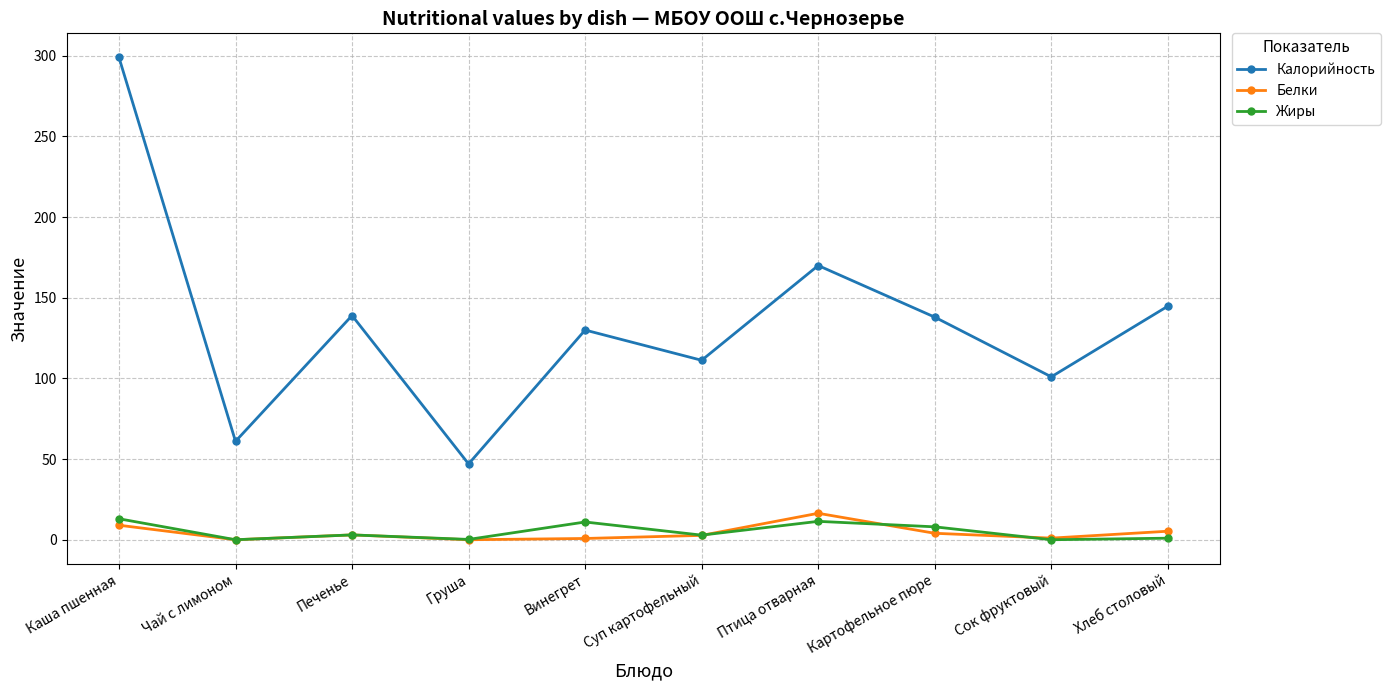

Where does the Жиры series first go above 3?

Каша пшенная